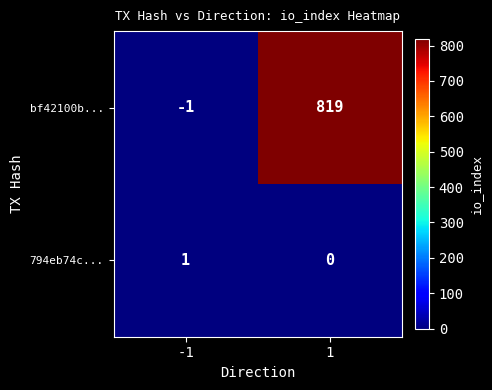

Which series has the widest spread of values?

bf42100b...